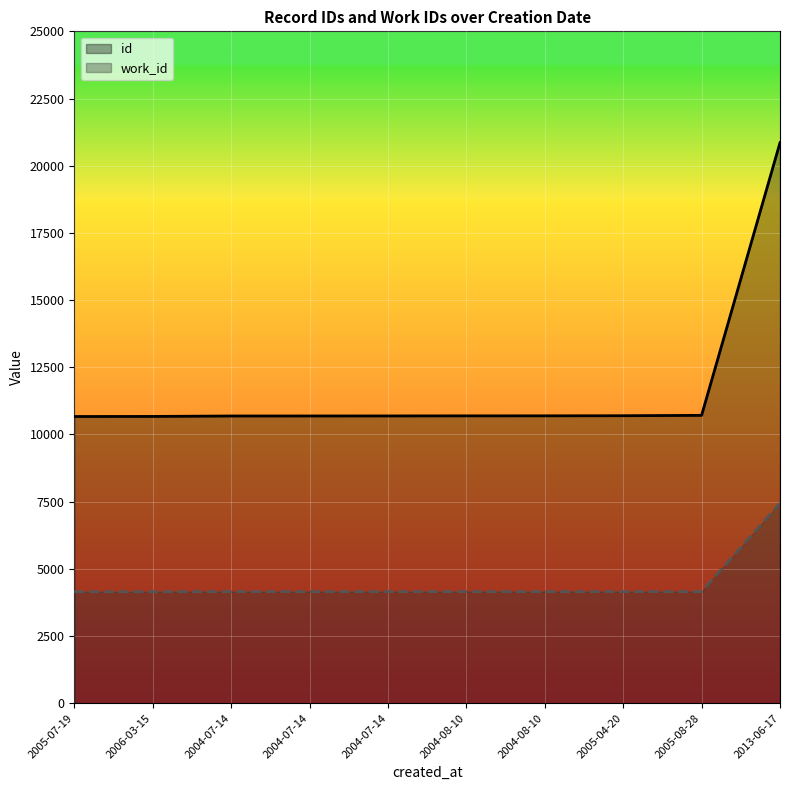

What is the sum of all work_id values?

44816